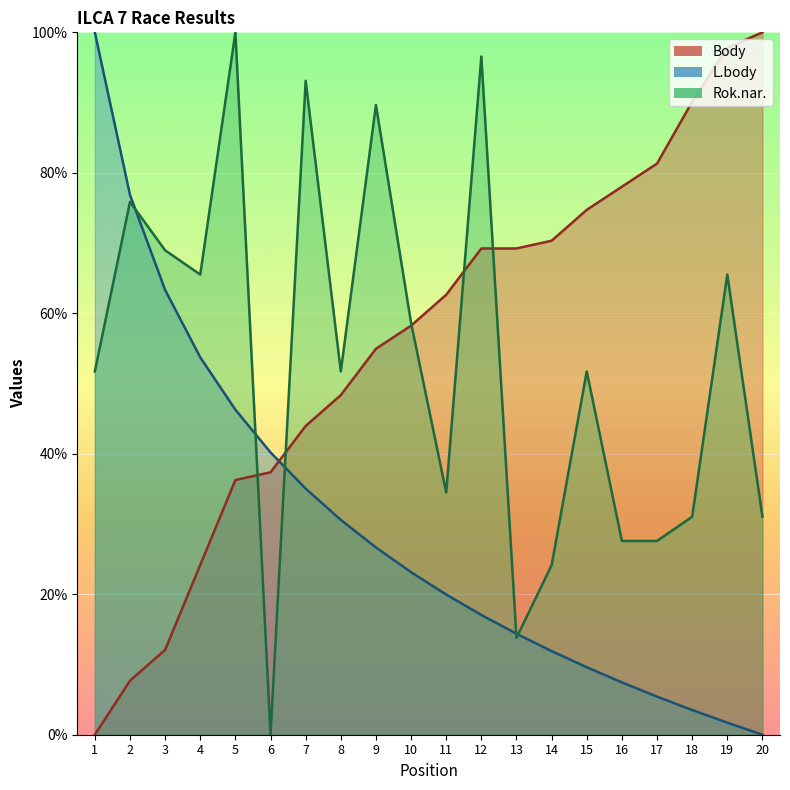

Is it true that Rok.nar. equals 0.0 at 6?

True